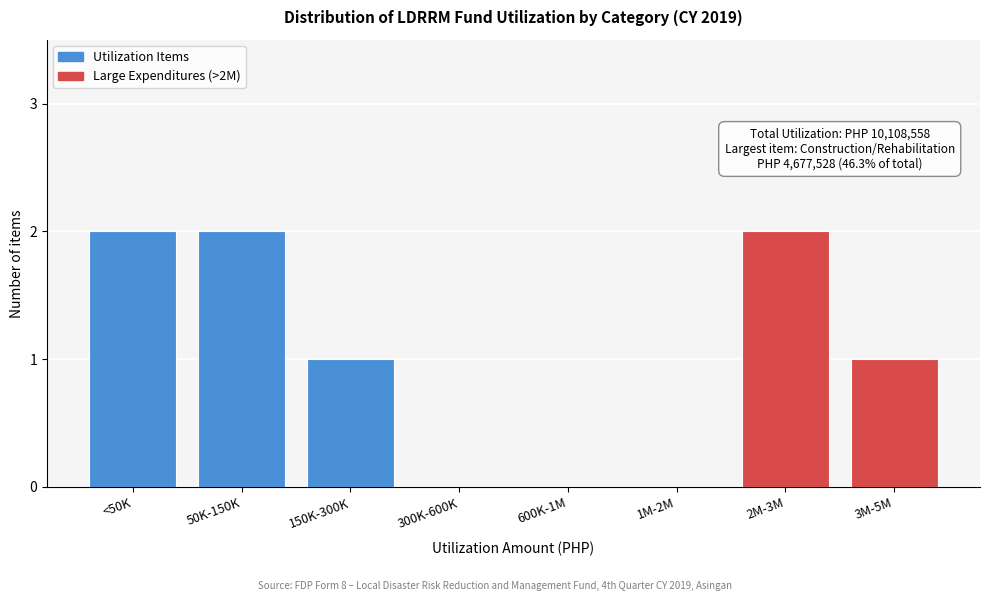

Reading right to left, transcribe all the data shown in this chart.

3M-5M=1	2M-3M=2	1M-2M=0	600K-1M=0	300K-600K=0	150K-300K=1	50K-150K=2	<50K=2